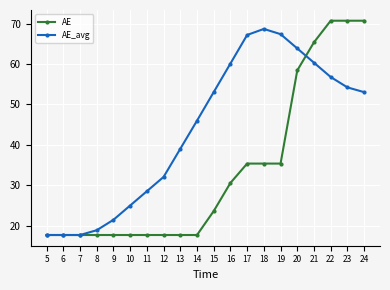

Rank the series by their average value, from lowest to highest.

AE, AE_avg